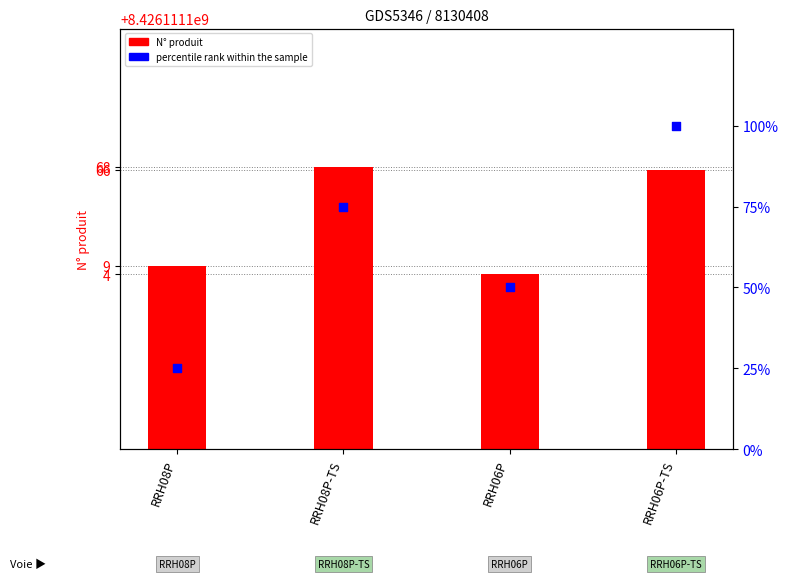

Which series has the largest Y range (max minus min)?

percentile rank within the sample